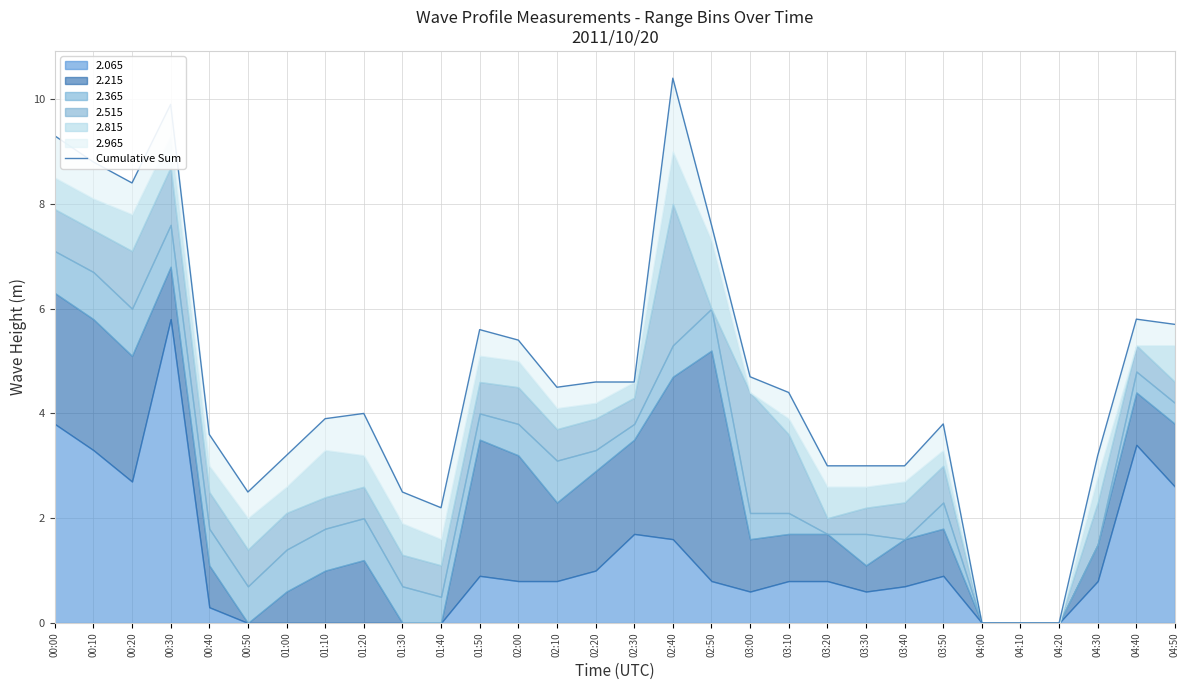

Which category has the lowest value across all series?

04:00